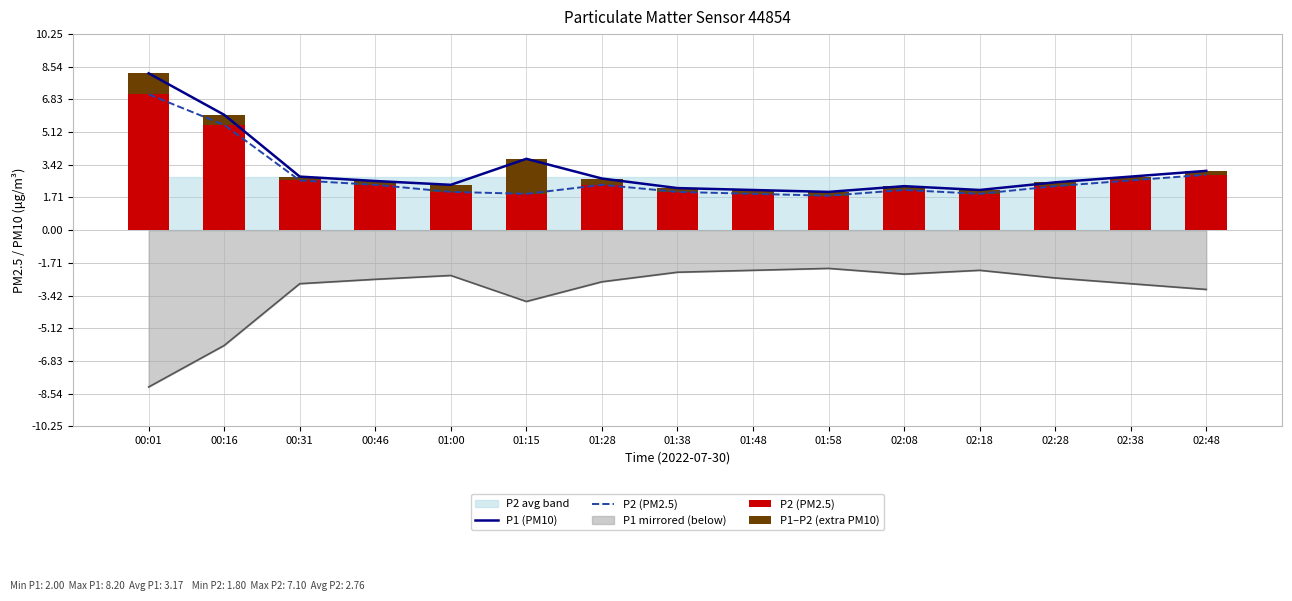

At which category is the sum across all series the highest?

00:01